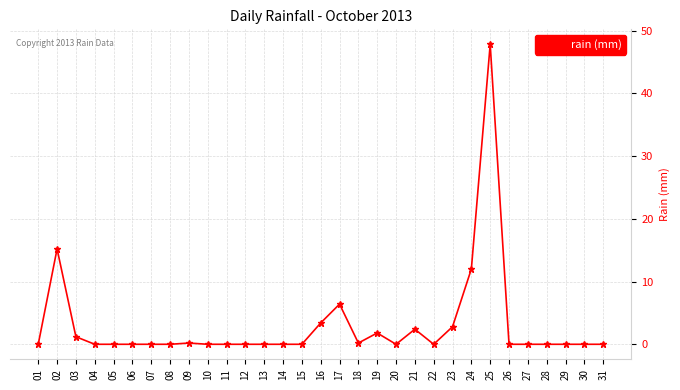

How many lines are shown in the chart?

1